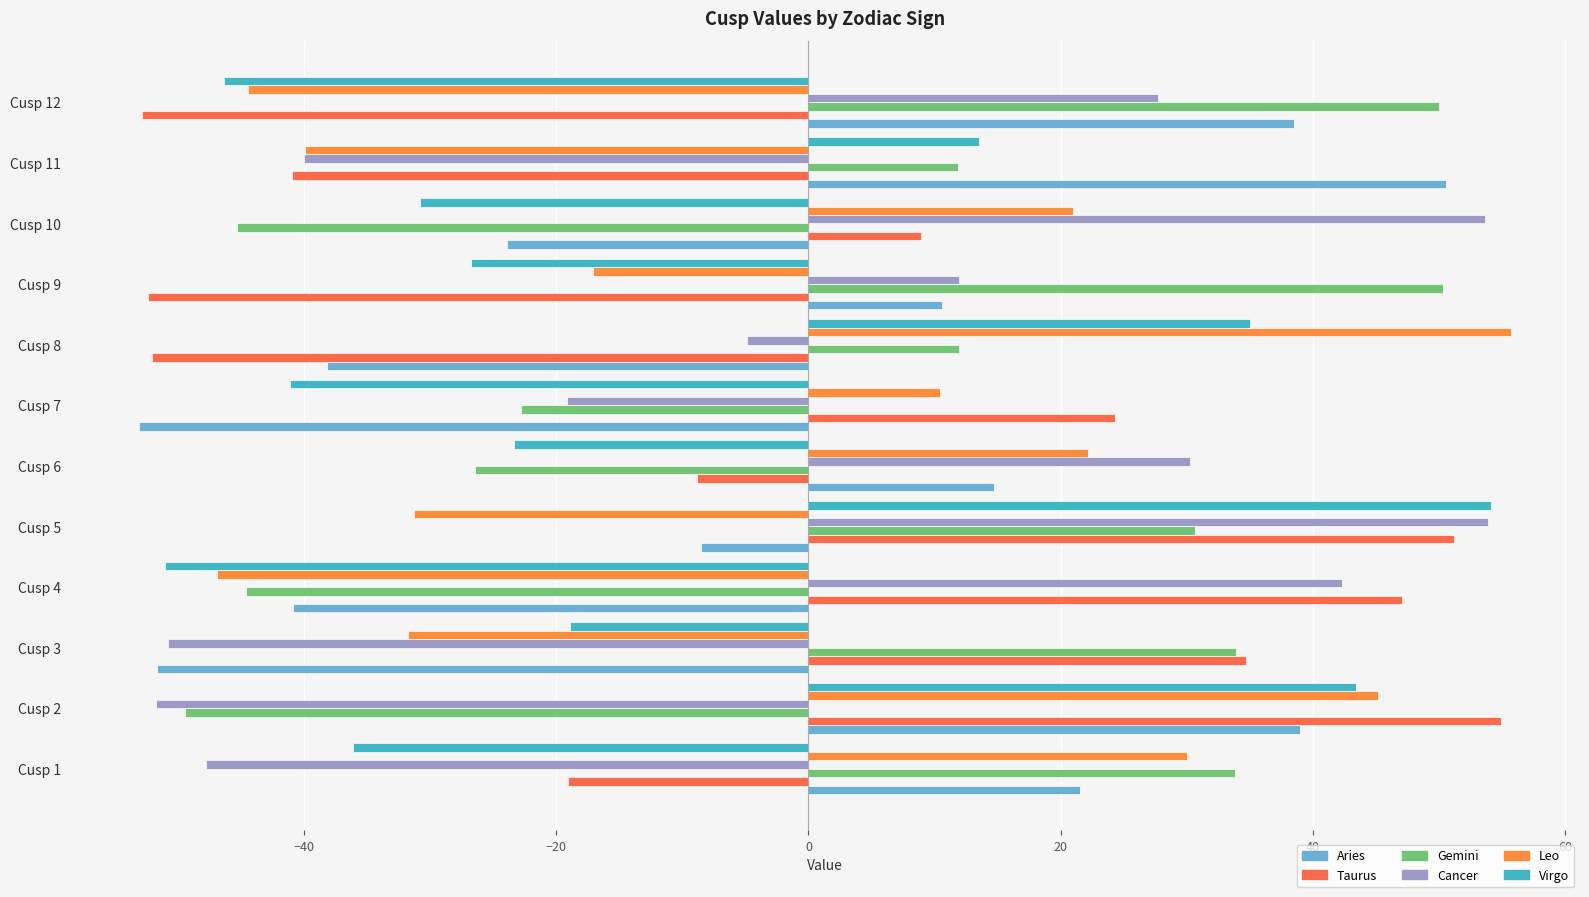

What is the sum of all Gemini values?

34.0